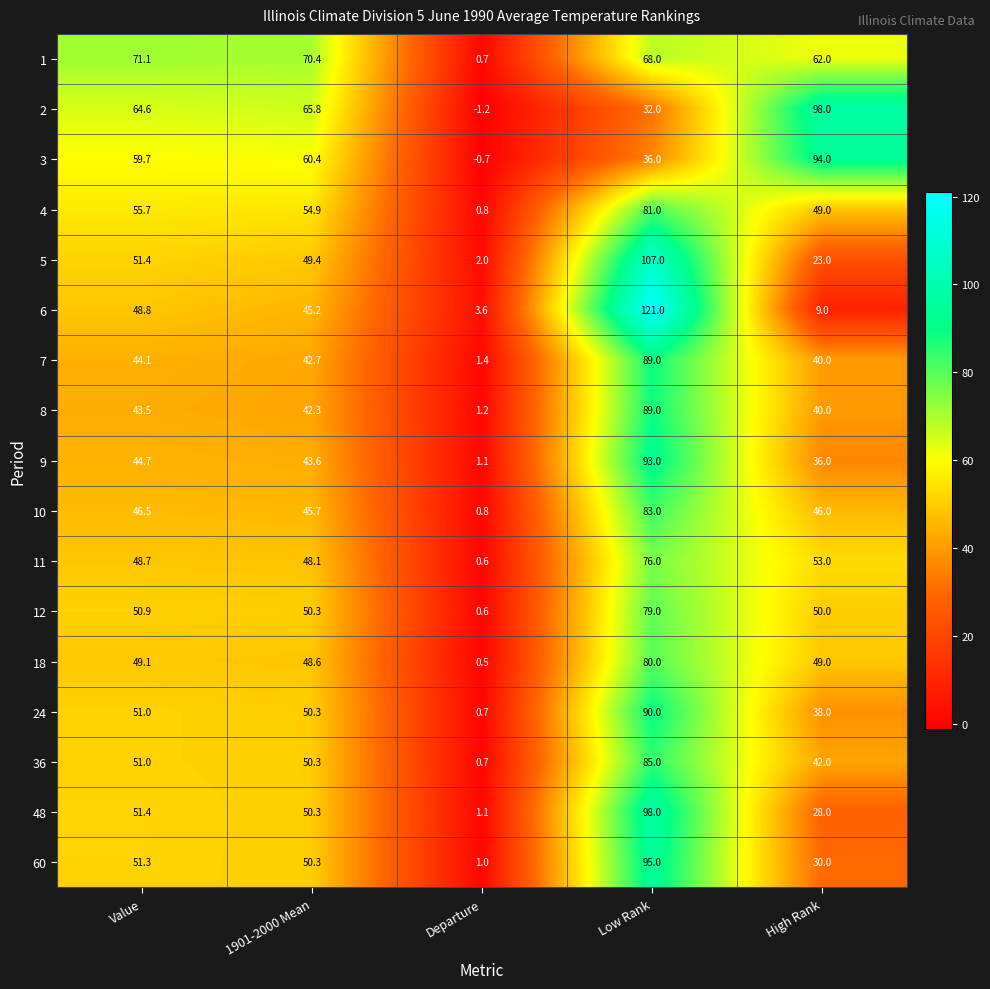

Between Value and Departure, which series saw the biggest shift?

1